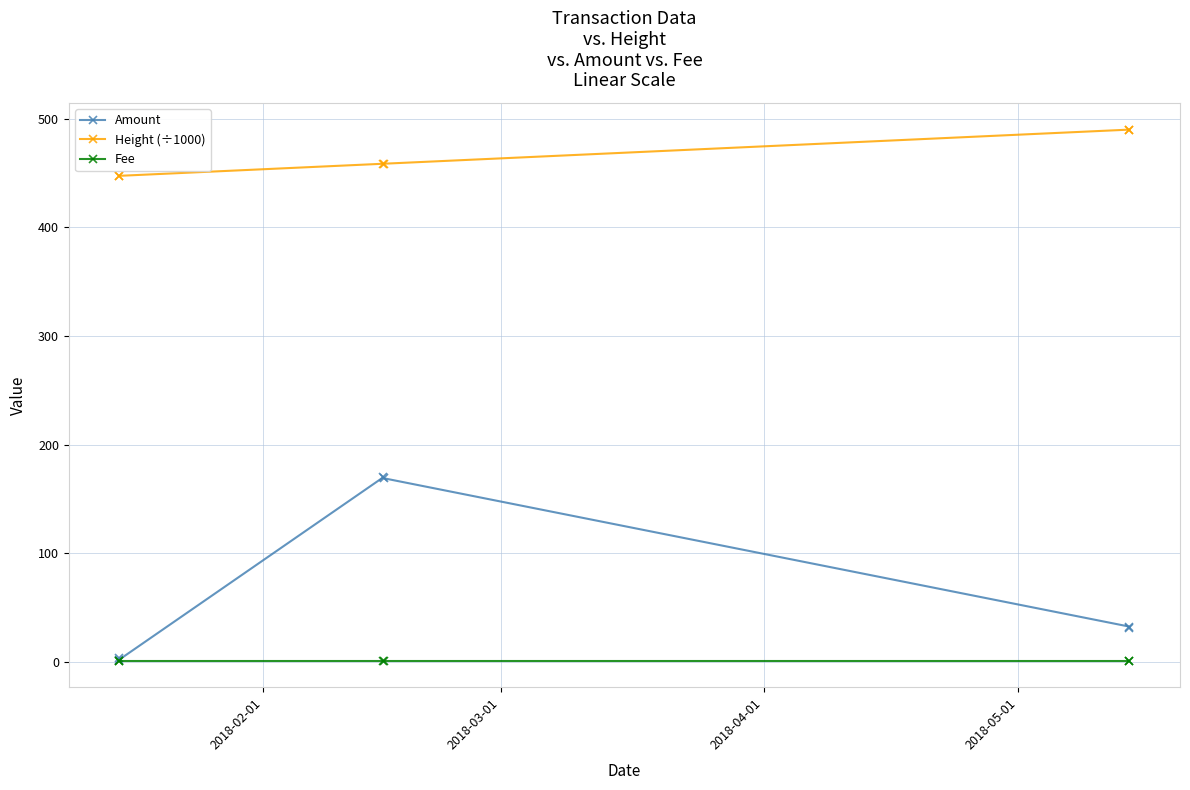

What is the value of the Amount point at the 3rd from the left?

170.0